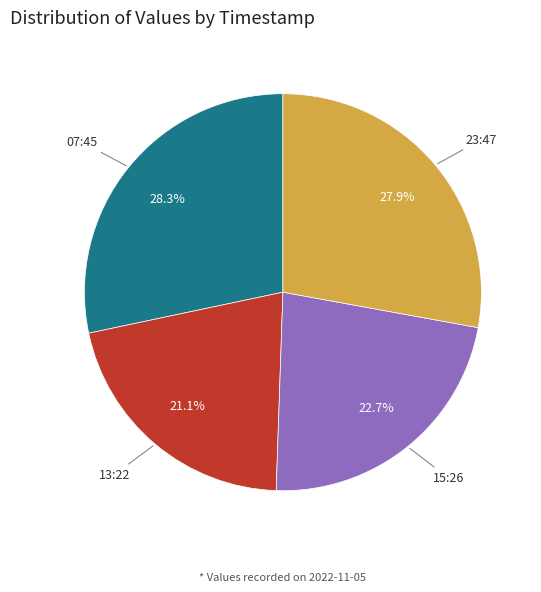

Does any single category account for the majority?

No